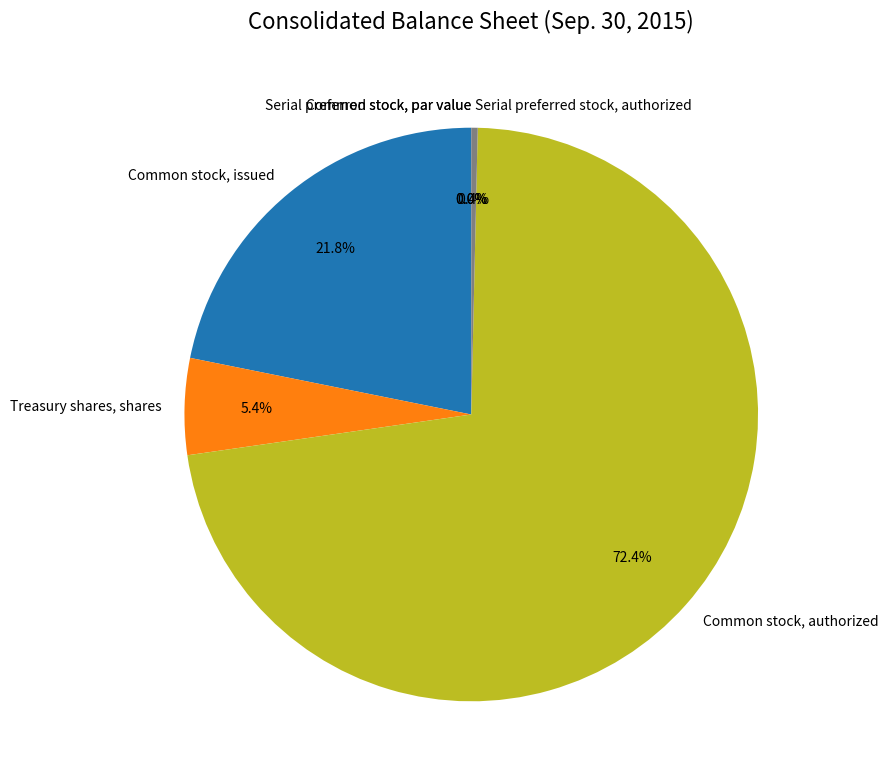

Which category has the smallest portion of the pie?

Serial preferred stock, par value